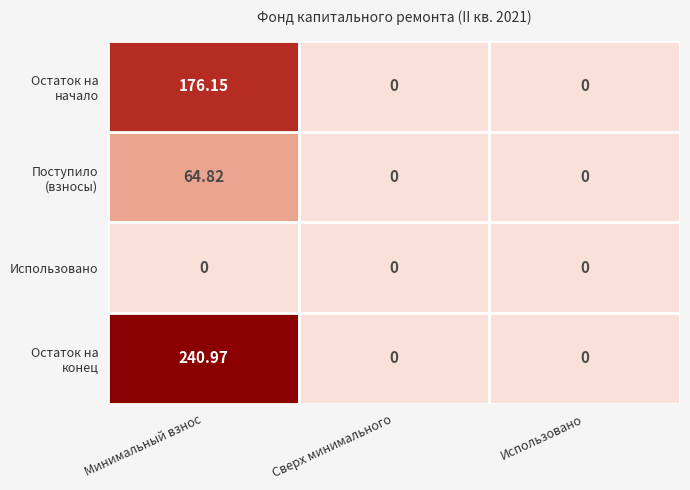

Rank the series by their average value, from lowest to highest.

Использовано, Поступило (взносы), Остаток на начало, Остаток на конец